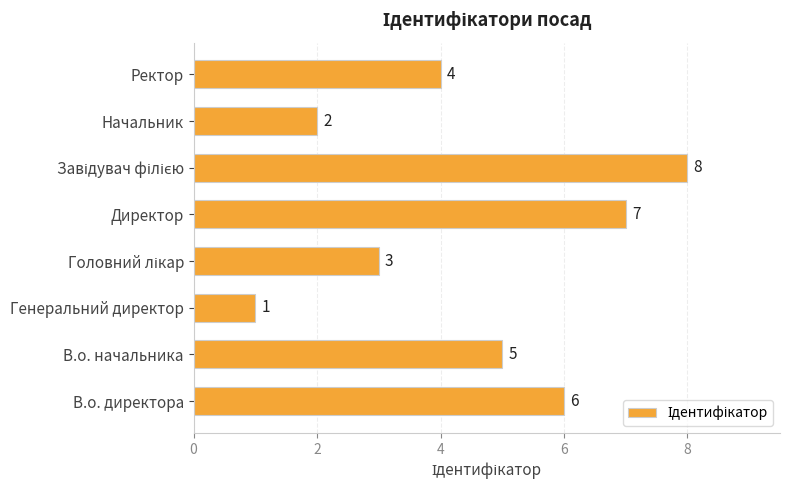

Where is the data nearest to the value 4?

Ректор